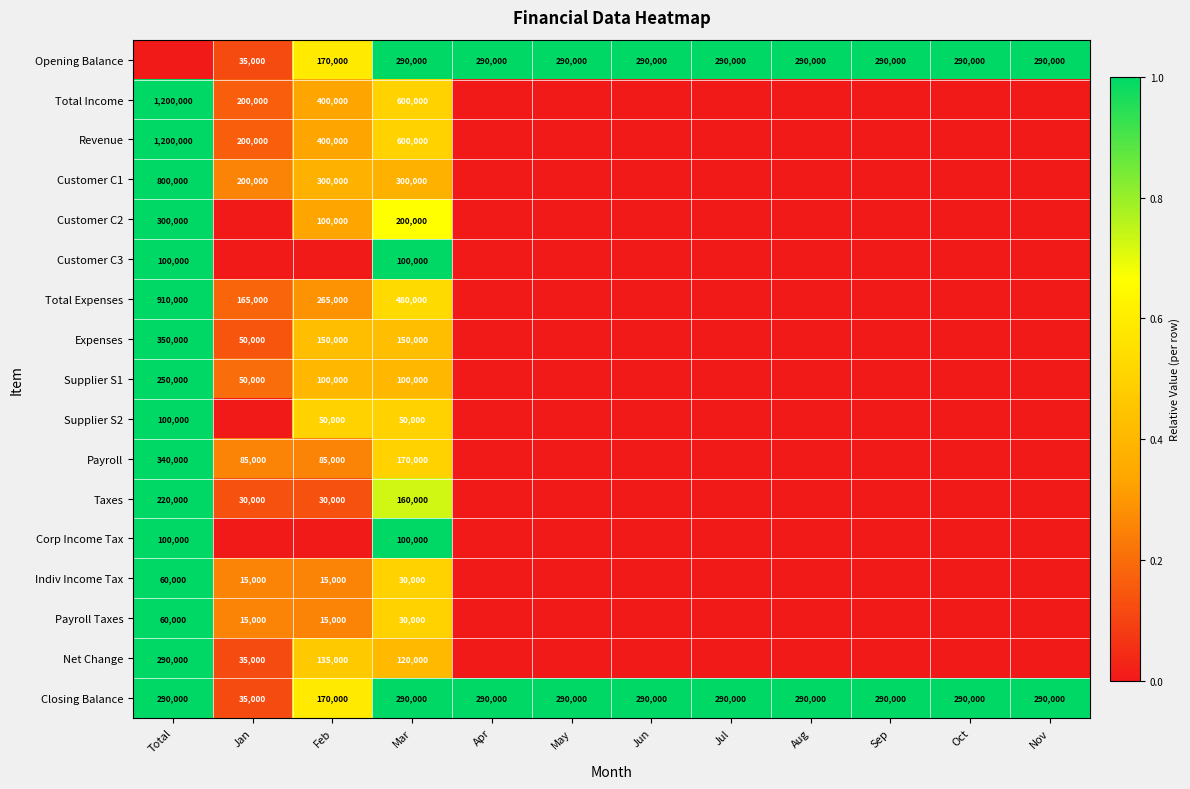

Is the value of Net Change at Feb greater than the value of Opening Balance at Jun?

No